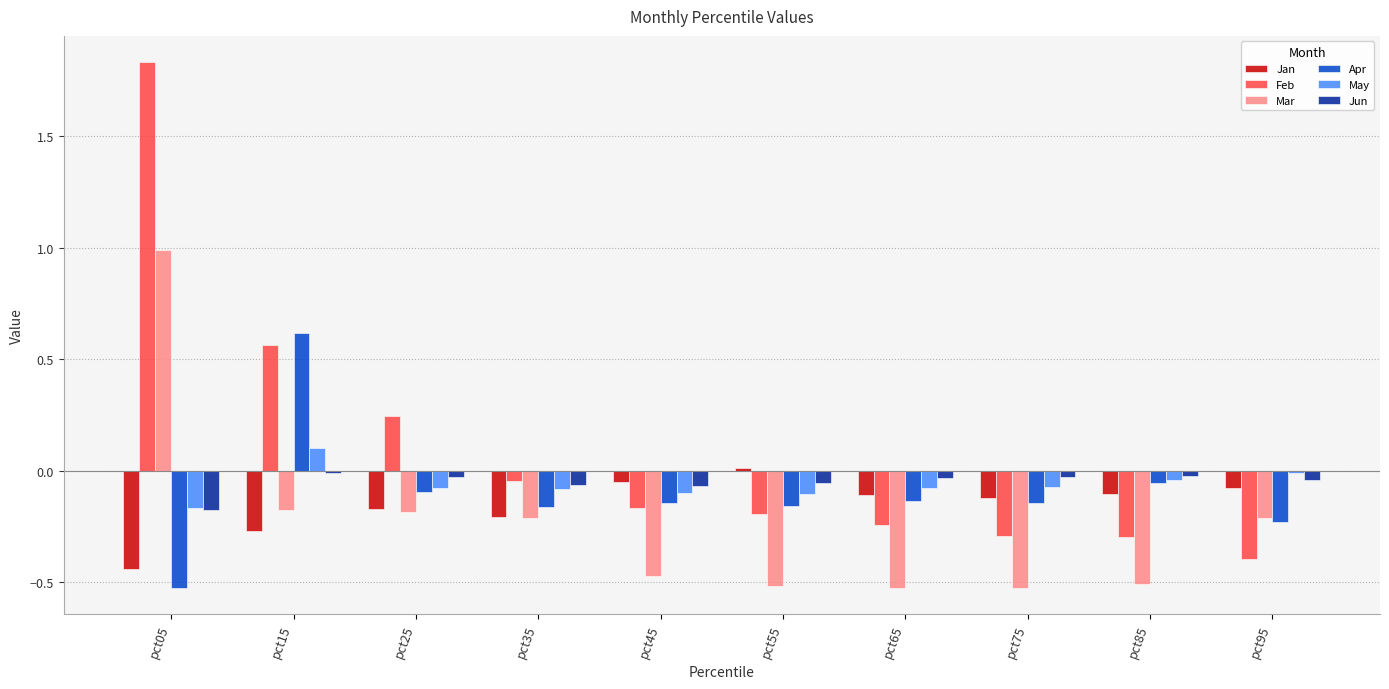

At which category does the chart reach its peak across all series?

pct05